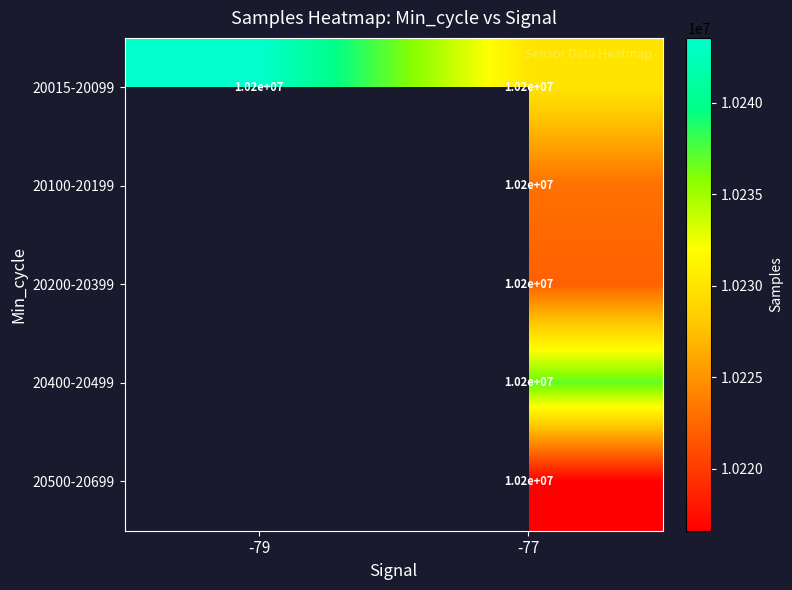

The value of 20015-20099 at -79 is 18073758. True or false?

False